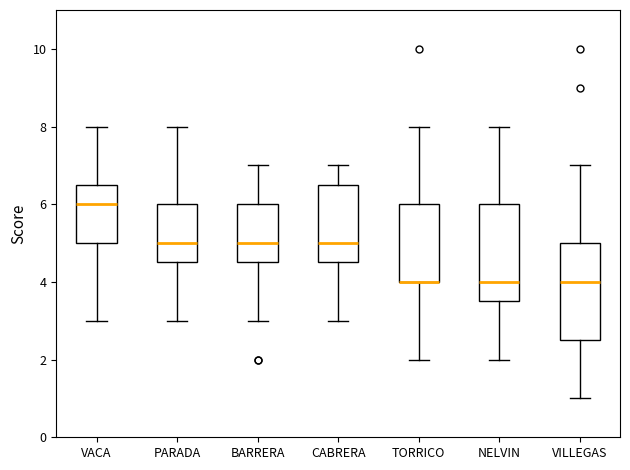

Reading left to right, read every box against the y-axis: the position of its median line, the range the box covers, and the ends of its whiskers. The values are not printed on the chart, so give them approximately, as read against the axis.

VACA: median 6.0, box 5.0 to 6.6, whiskers 3.0 to 8.0
PARADA: median 5.0, box 4.6 to 6.0, whiskers 3.0 to 8.0
BARRERA: median 5.0, box 4.6 to 6.0, whiskers 3.0 to 7.0
CABRERA: median 5.0, box 4.6 to 6.6, whiskers 3.0 to 7.0
TORRICO: median 4.0 (drawn on the box's lower edge), box 4.0 to 6.0, whiskers 2.0 to 8.0
NELVIN: median 4.0, box 3.6 to 6.0, whiskers 2.0 to 8.0
VILLEGAS: median 4.0, box 2.6 to 5.0, whiskers 1.0 to 7.0